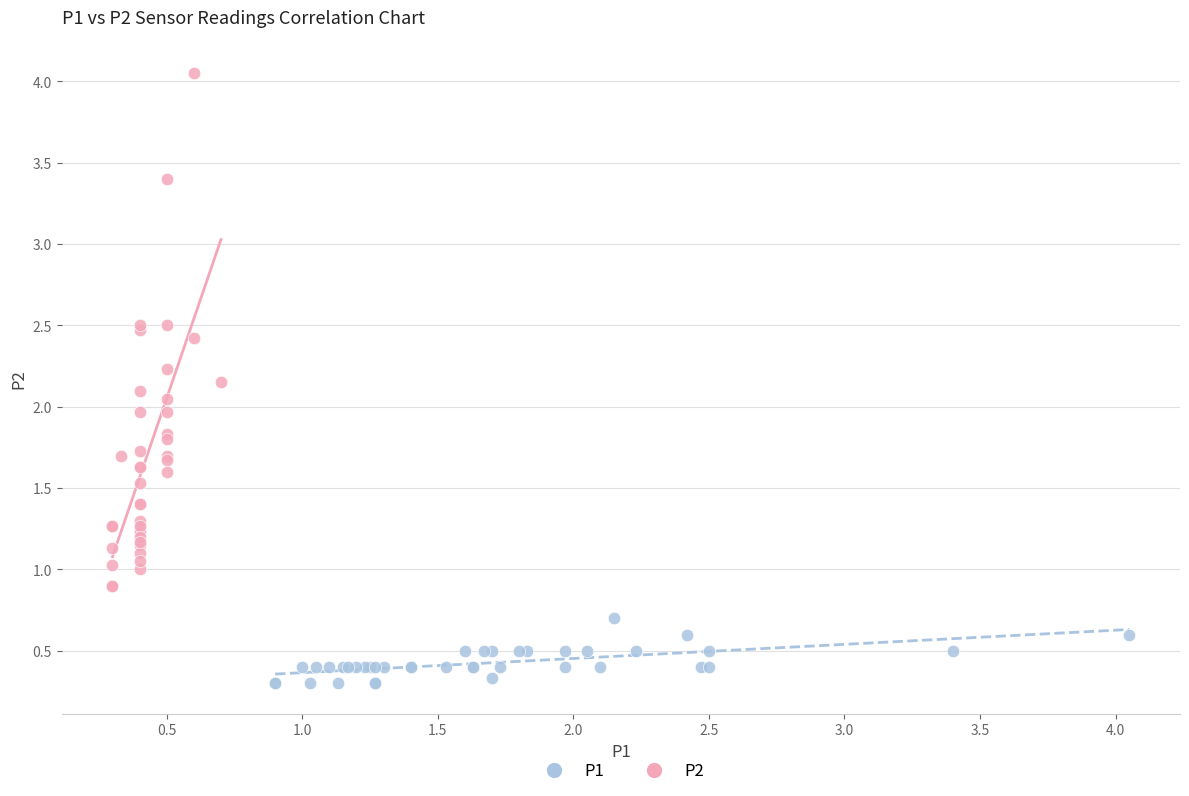

Which series reaches the minimum Y coordinate?

P1